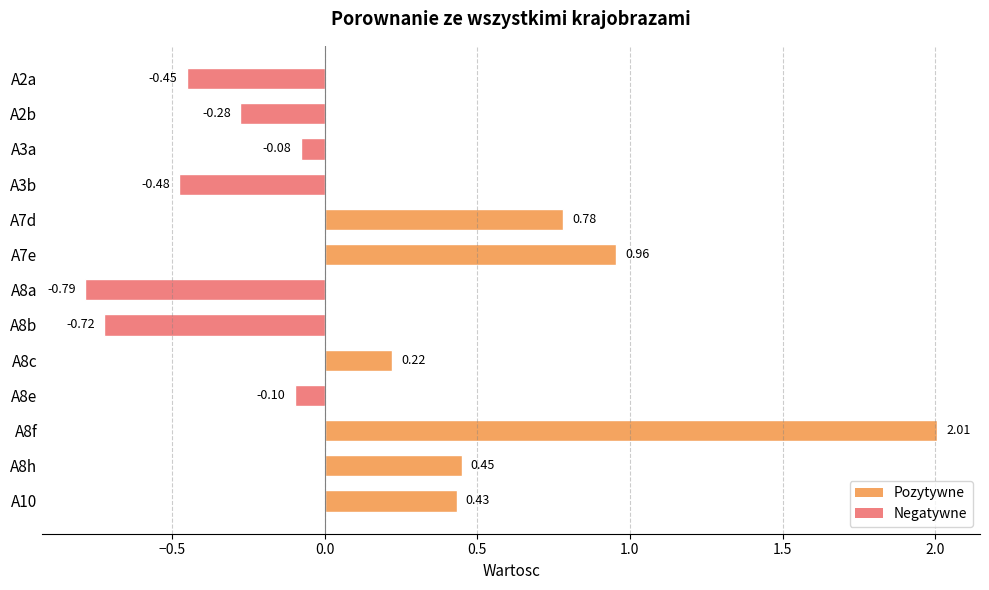

List the labels in order of value, largest first.

A8f, A7e, A7d, A8h, A10, A8c, A3a, A8e, A2b, A2a, A3b, A8b, A8a